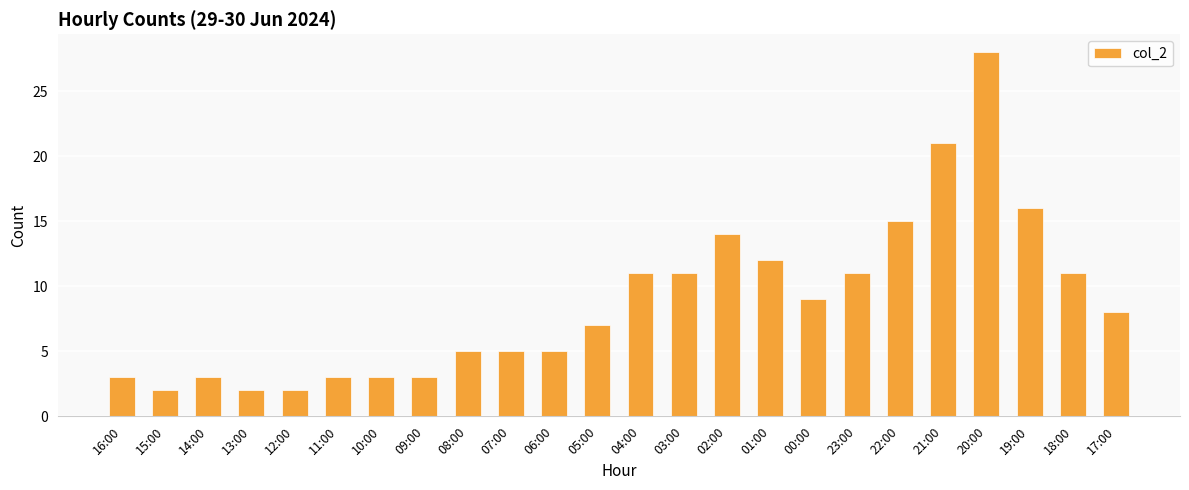

What is the label of the 21st bar from the left?

20:00